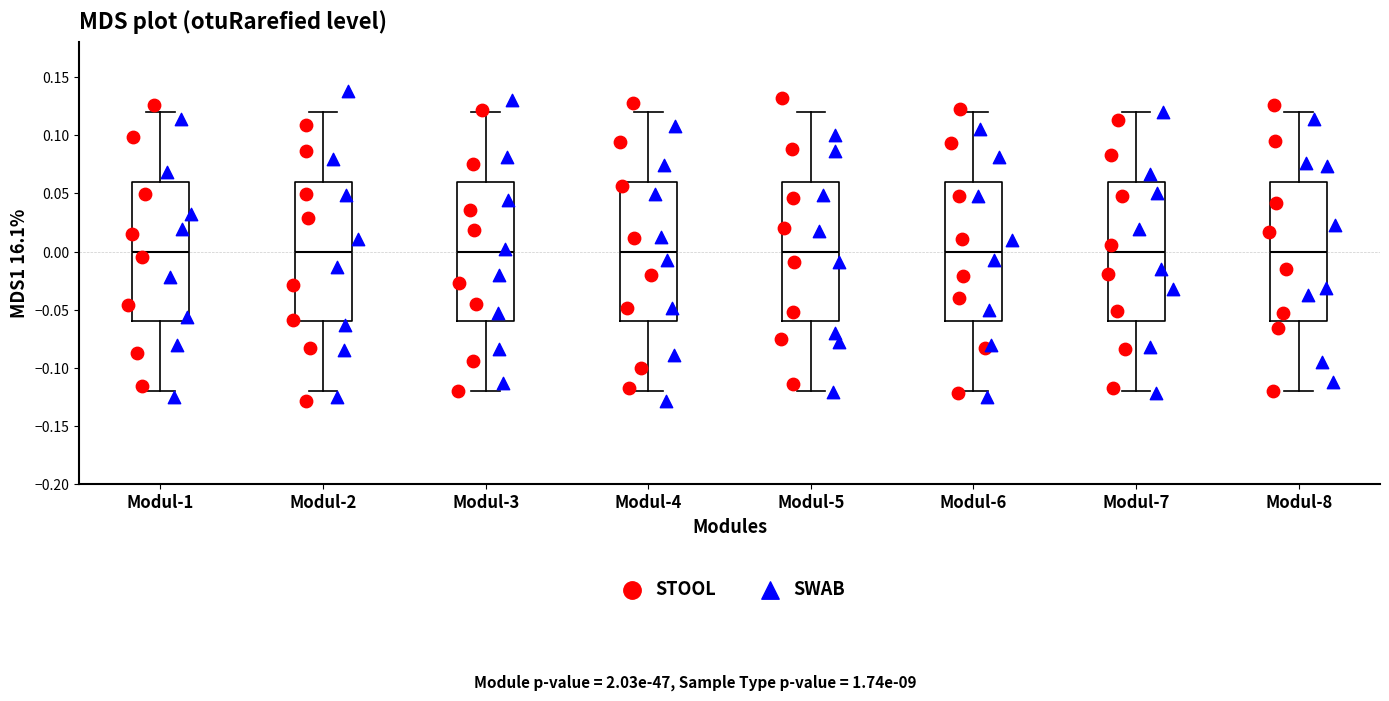

Where is the upper edge of the box for Modul-4 on the y-axis? The values are not printed on the chart, so give them approximately, as read against the axis.

0.06